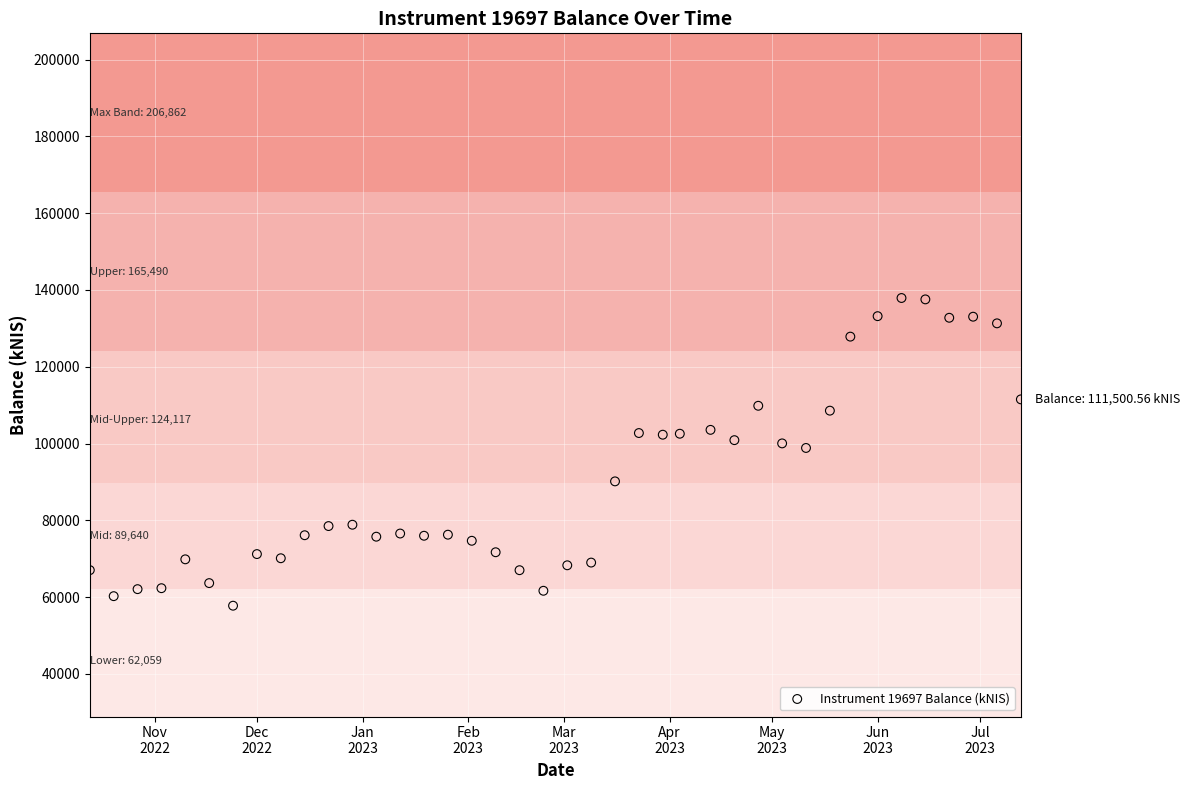

What is the range of X values (max minus min)?

273.0